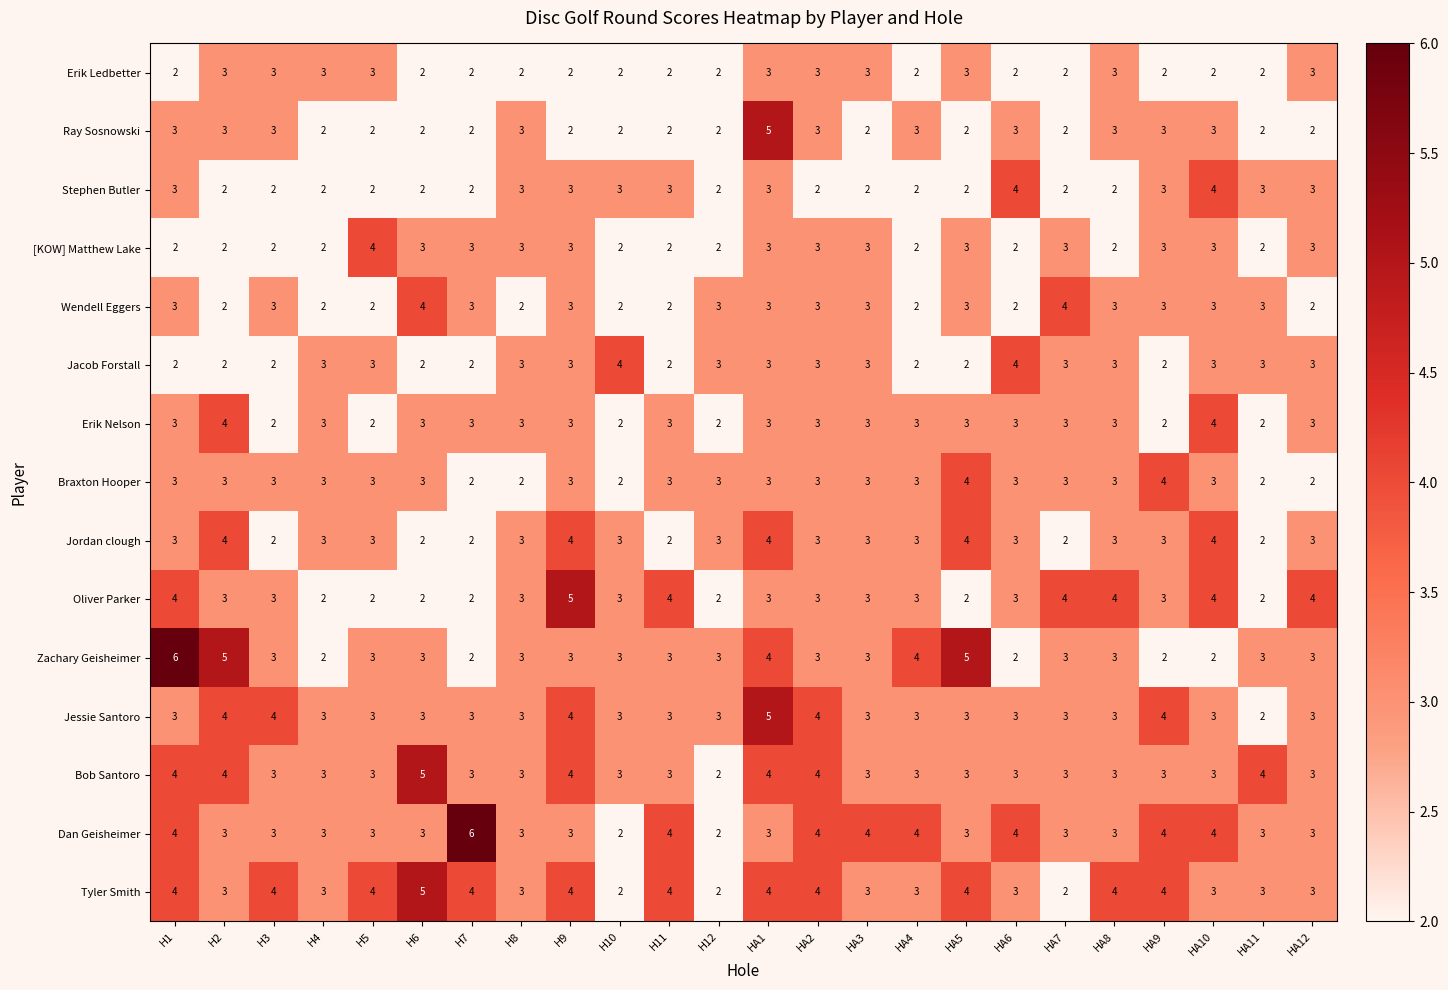

At which category is the sum across all series the highest?

HA1